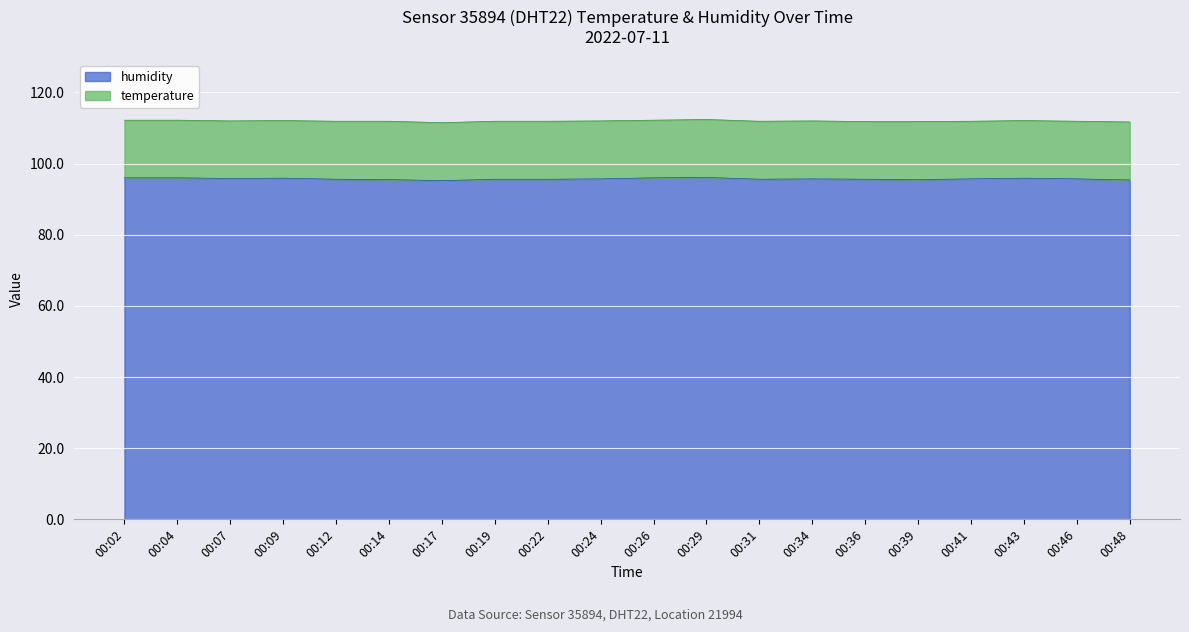

What is the maximum value for humidity?

96.1